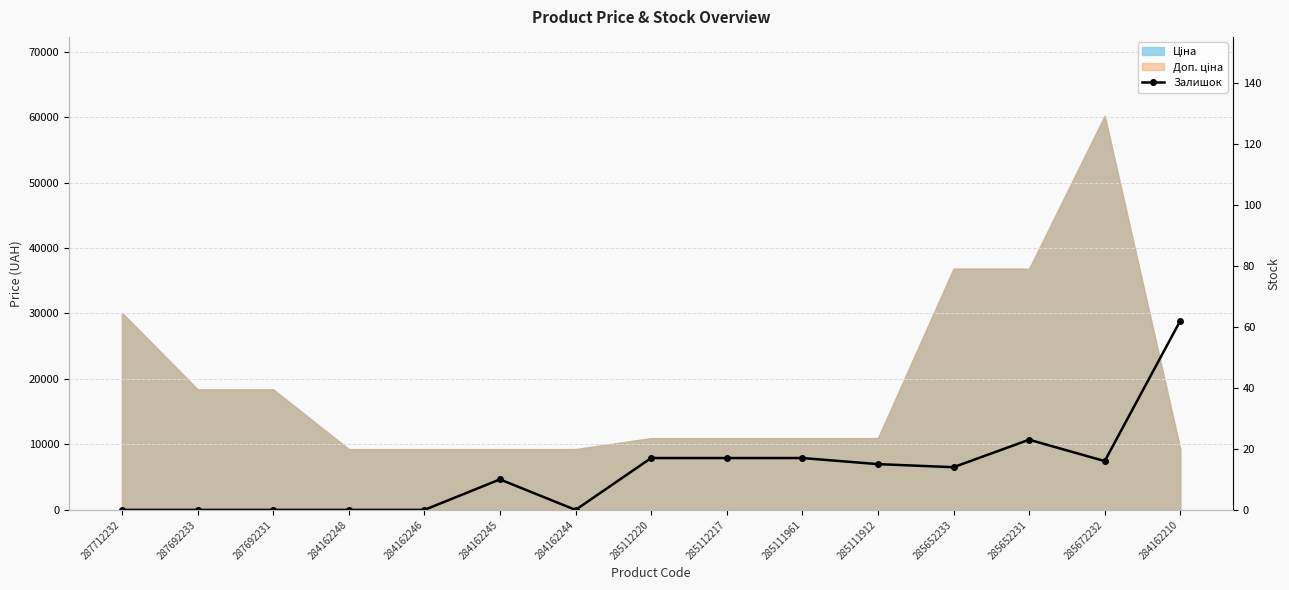

What is the average value?

13